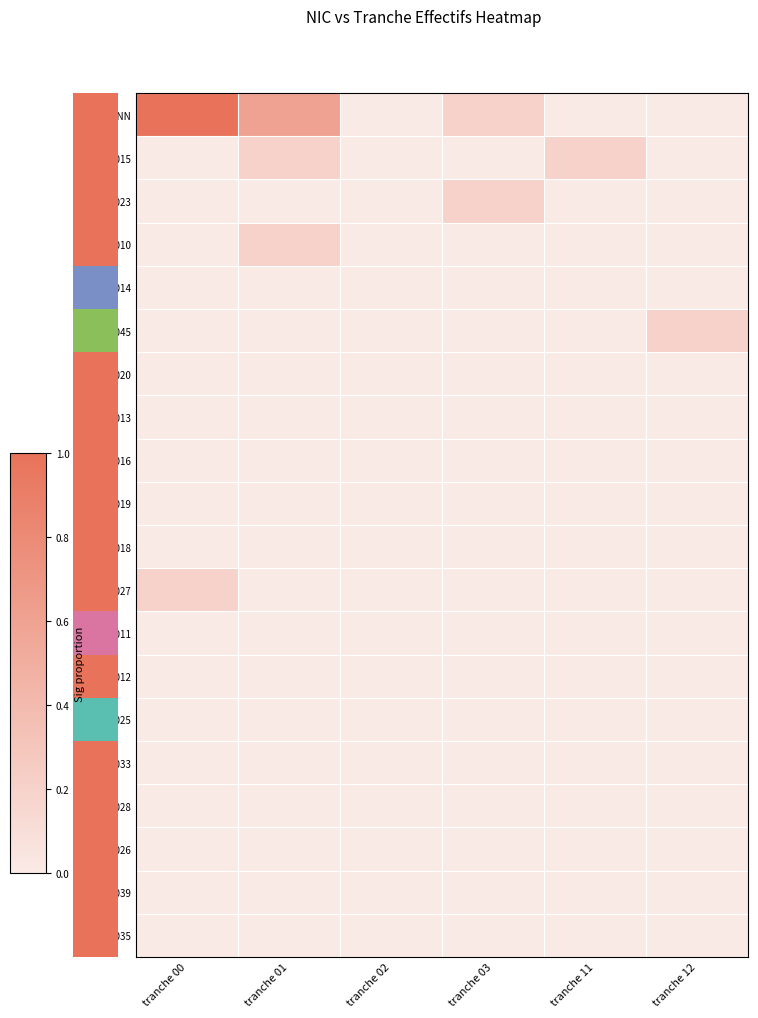

At how many categories does at least one series exceed 0?

5